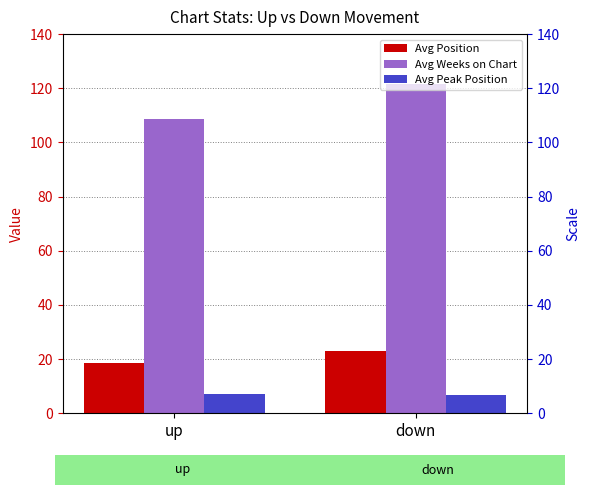

What is the label of the 1st bar from the left?

up